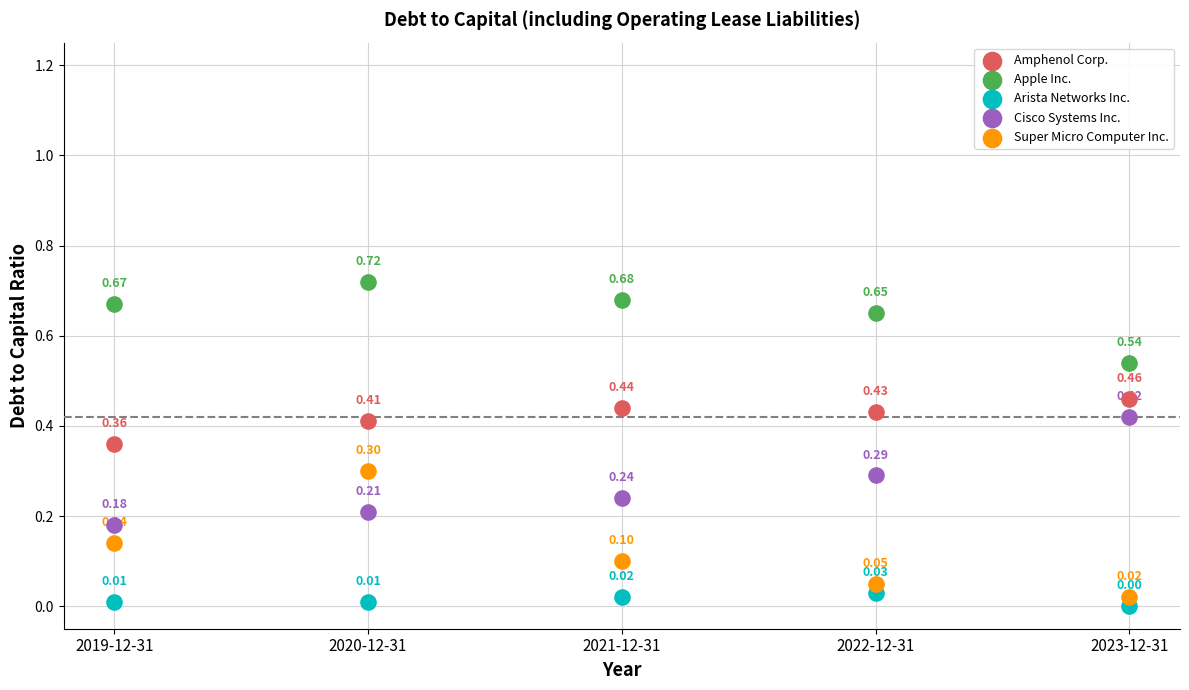

Which series reaches the maximum Y coordinate?

Apple Inc.